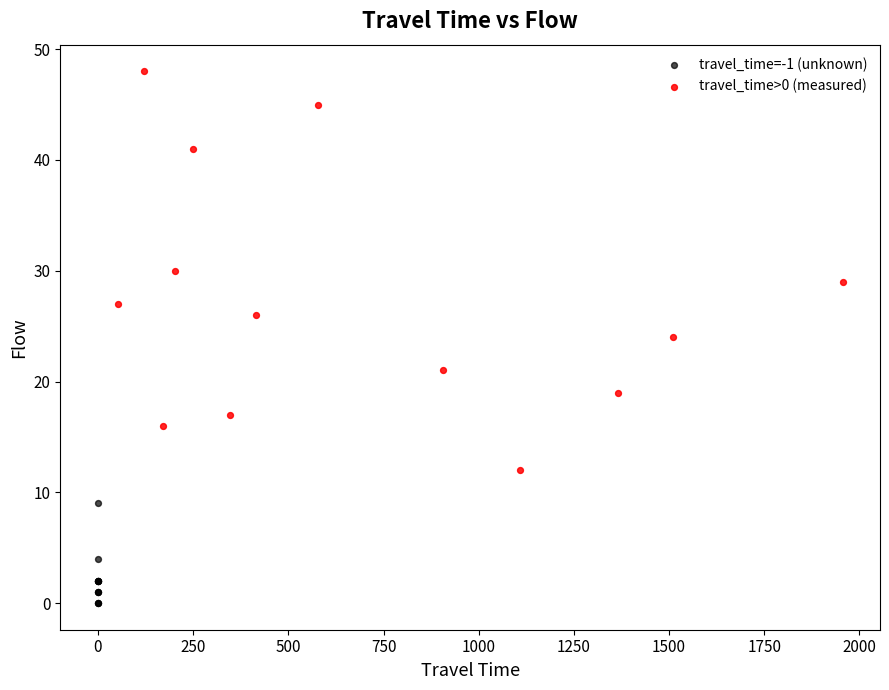

Which series reaches the maximum Y coordinate?

travel_time>0 (measured)